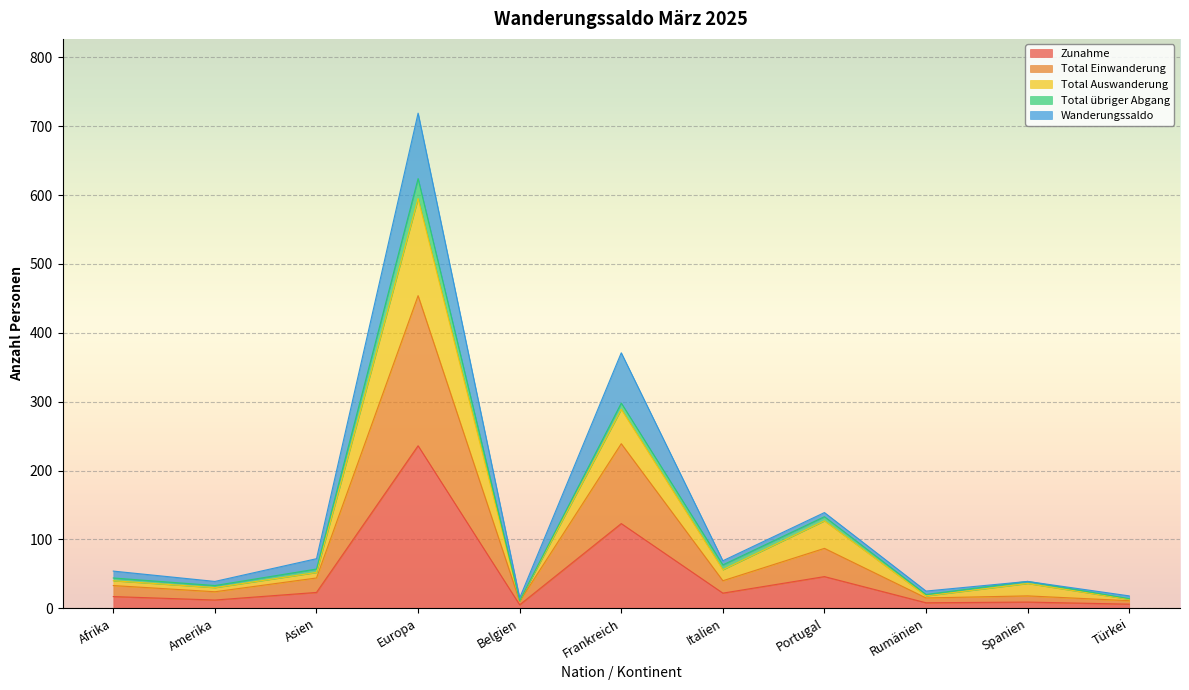

What is the highest value of the Zunahme series?

236